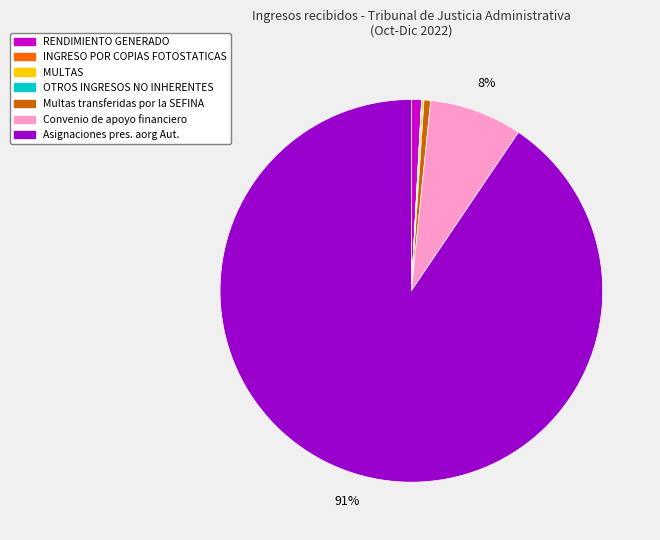

Which category has the biggest portion of the pie?

Asignaciones pres. aorg Aut.